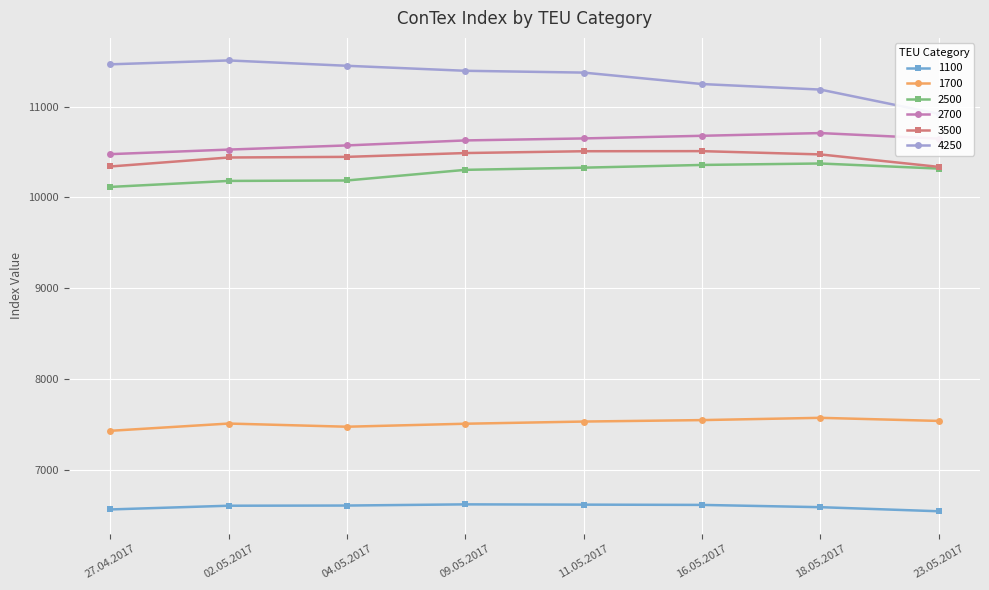

What position from the right is 09.05.2017?

5